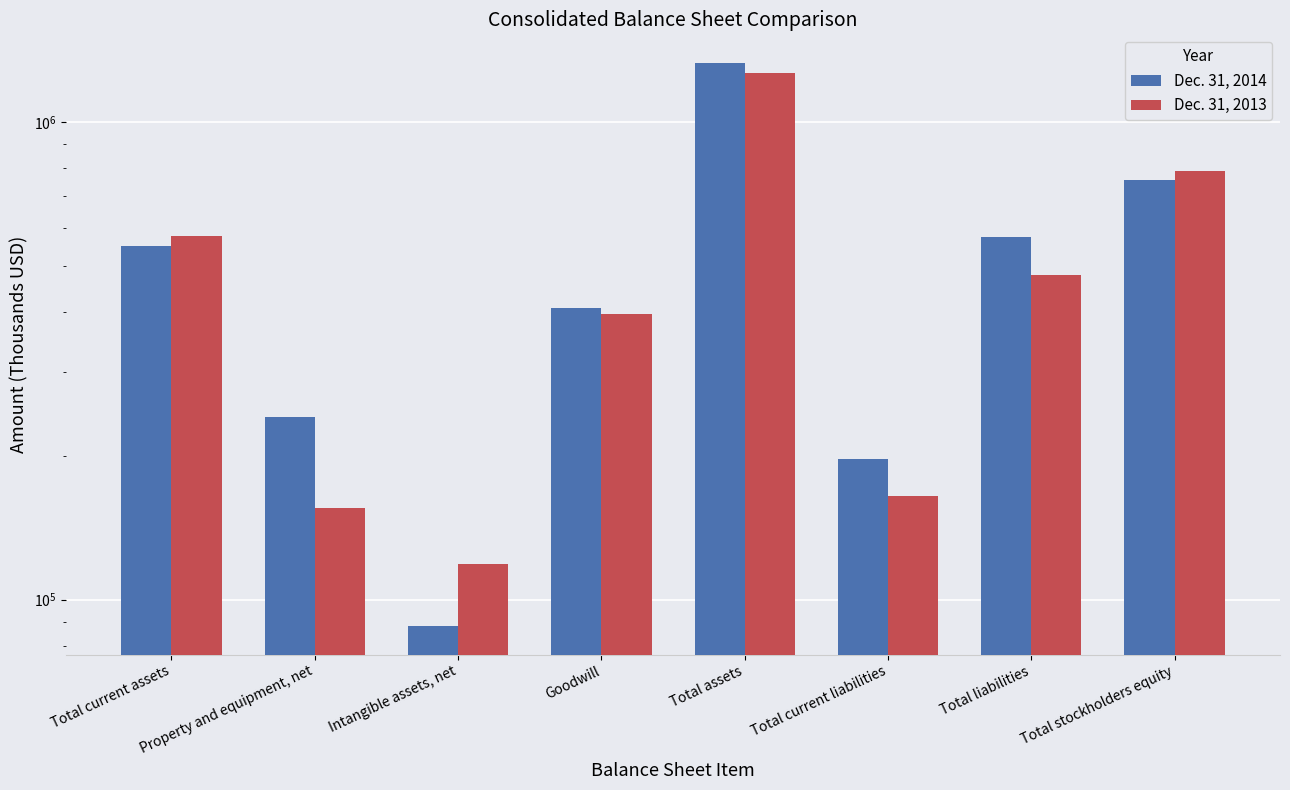

List the series in order of their overall mean, lowest first.

Dec. 31, 2013, Dec. 31, 2014